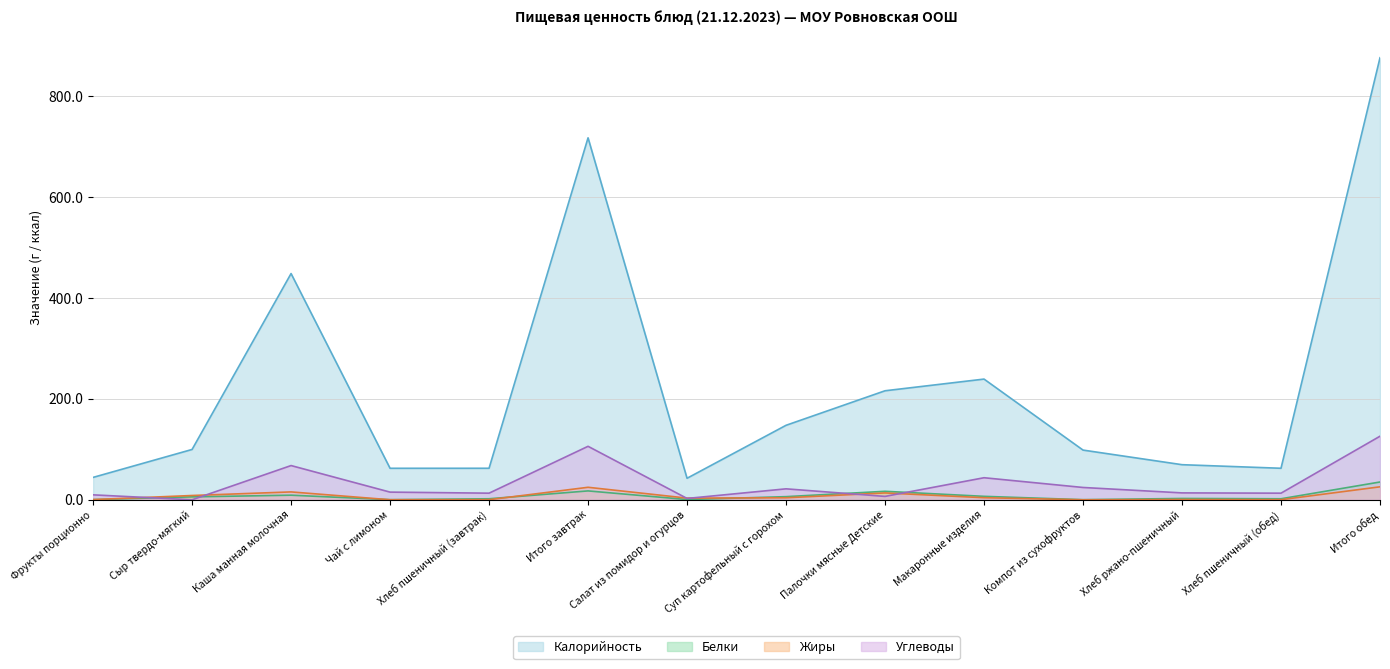

Rank the categories by Белки value from highest to lowest.

Итого обед, Итого завтрак, Палочки мясные Детские, Каша манная молочная, Макаронные изделия, Суп картофельный с горохом, Сыр твердо-мягкий, Хлеб ржано-пшеничный, Хлеб пшеничный (завтрак), Хлеб пшеничный (обед), Салат из помидор и огурцов, Фрукты порционно, Чай с лимоном, Компот из сухофруктов